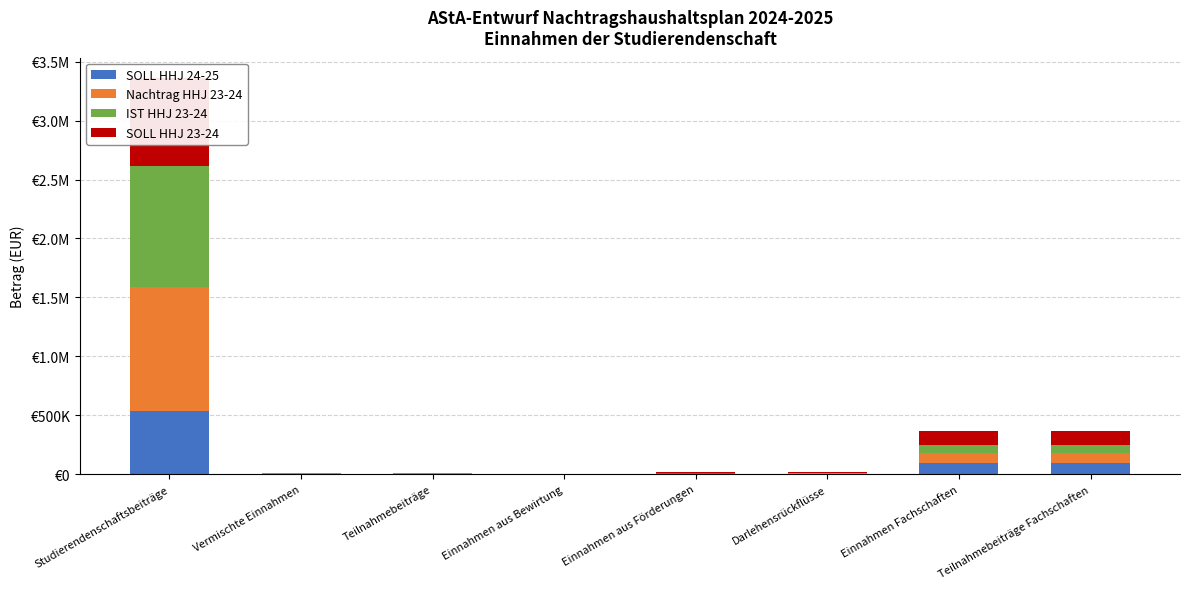

What is the difference between the highest and lowest values at Darlehensrückflüsse?

2572.0